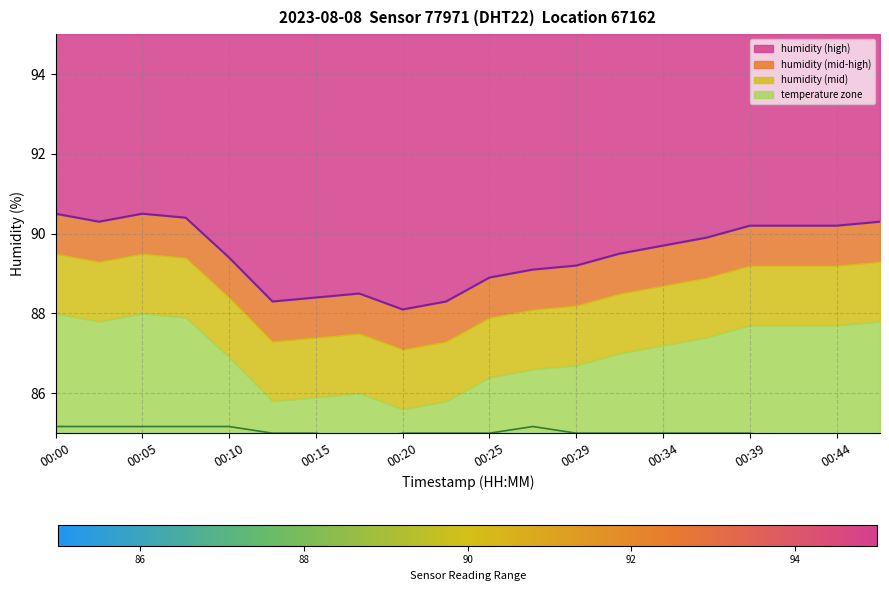

Between 00:15 and 00:25, which is larger?

00:15